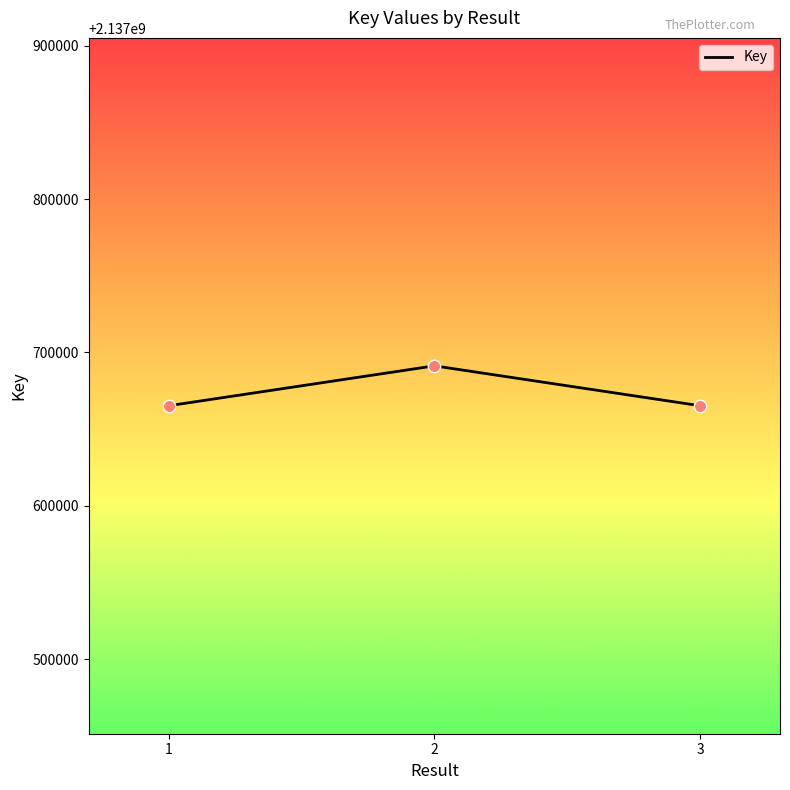

What is the ratio of the value at 3 to the value at 1?

1.0